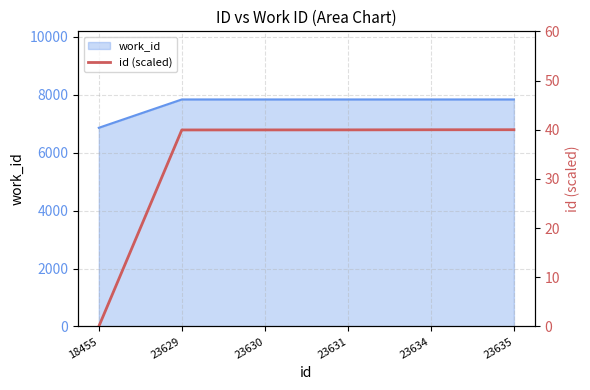

How many values exceed 39?

5